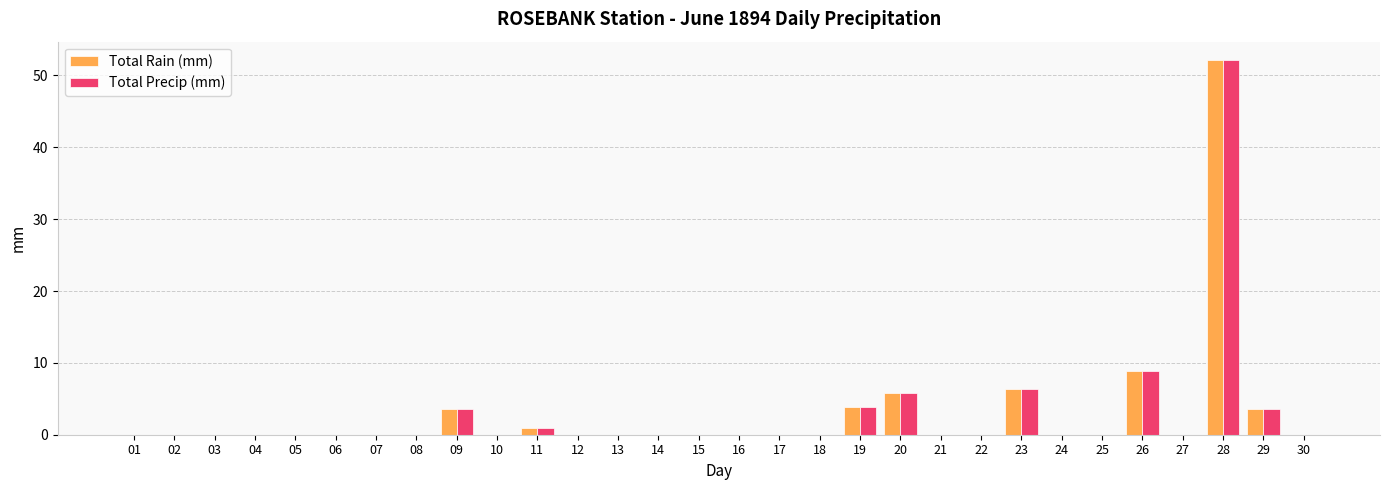

Where is Total Precip (mm) nearest to the value 26?

26